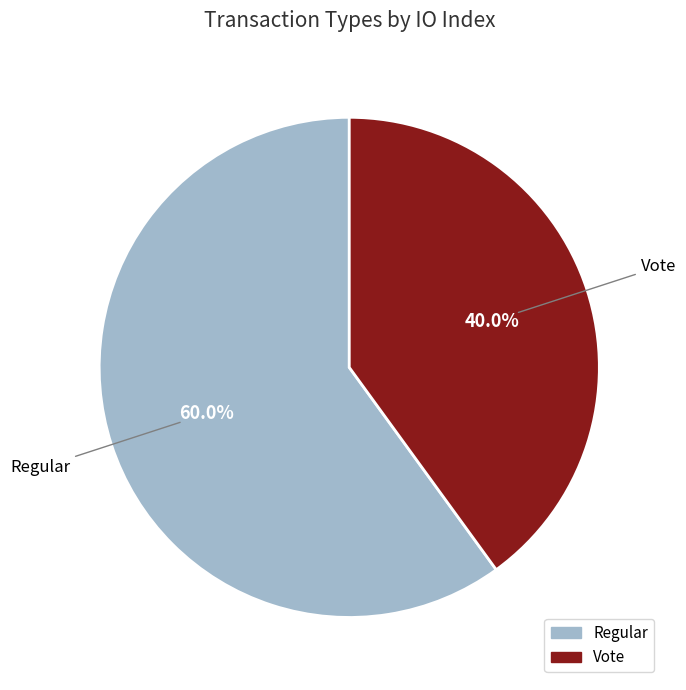

Is it true that Regular is 46% of the pie?

False